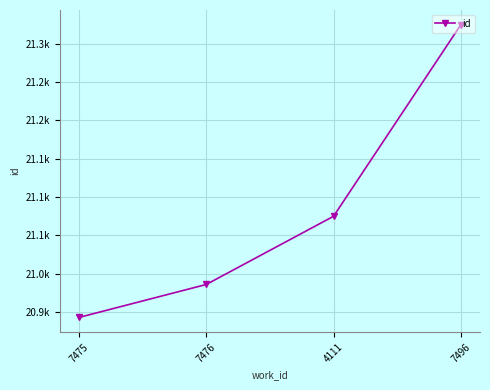

Is this an area chart (filled region under the line)?

No